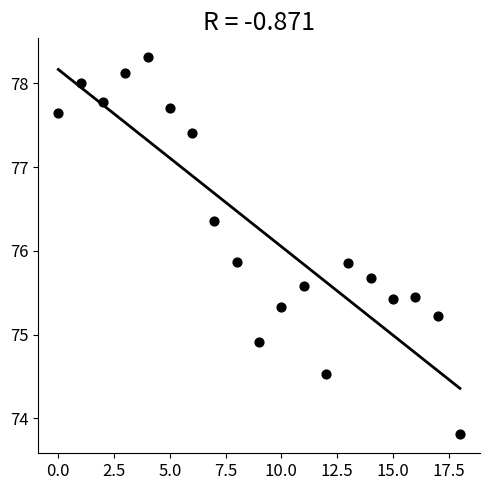

How many points are shown in the scatter plot?

19